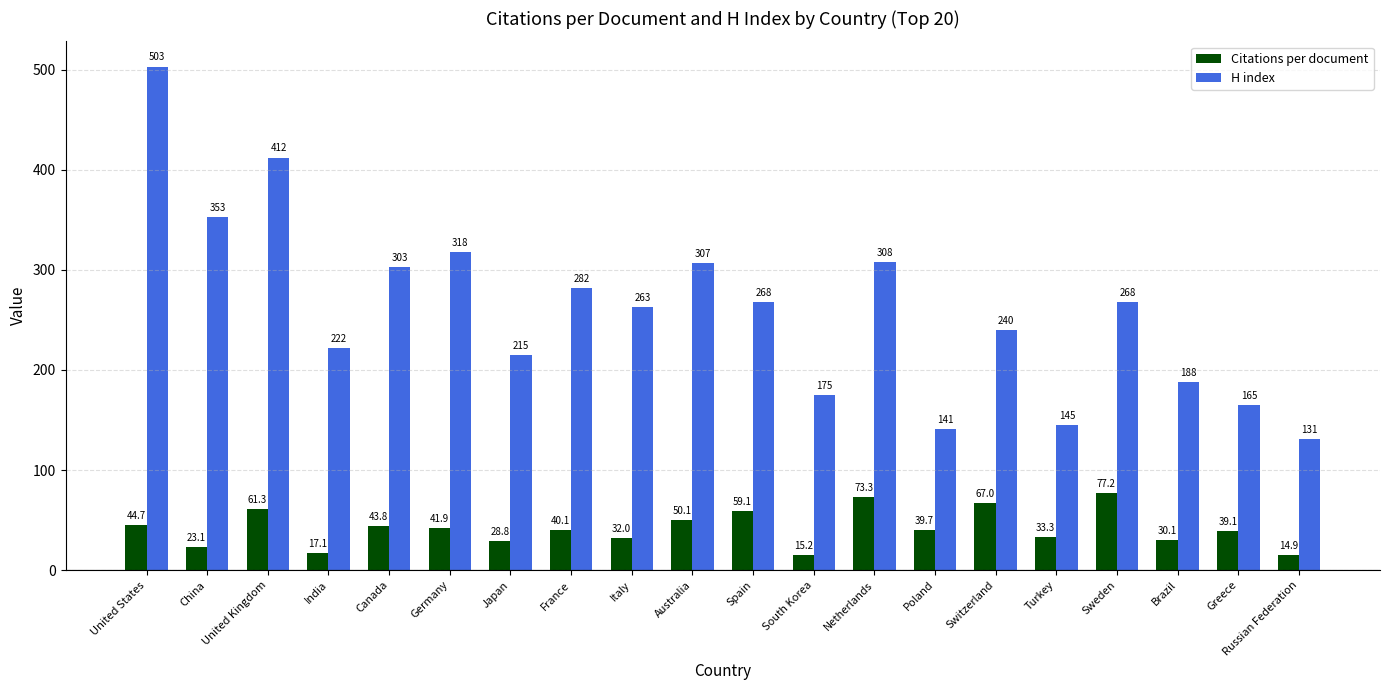

The value of Citations per document at United Kingdom is 61.3. True or false?

True